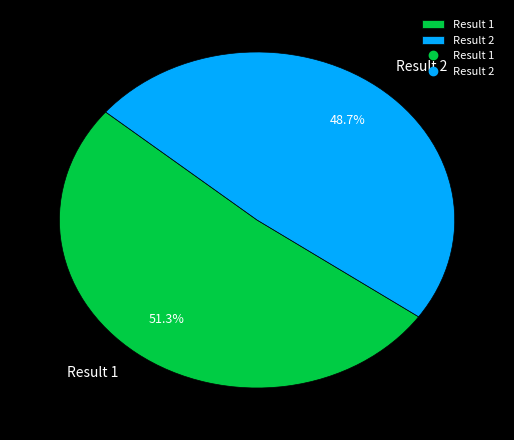

To the nearest percent, what portion does Result 2 represent?

49%